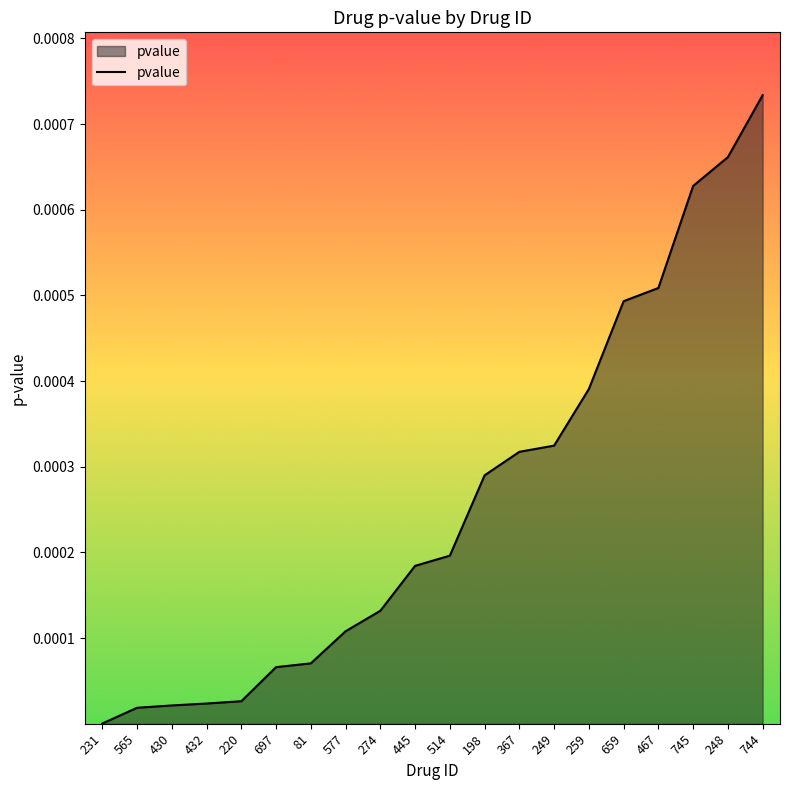

The chart shows a value of 0.0 at 274. True or false?

True